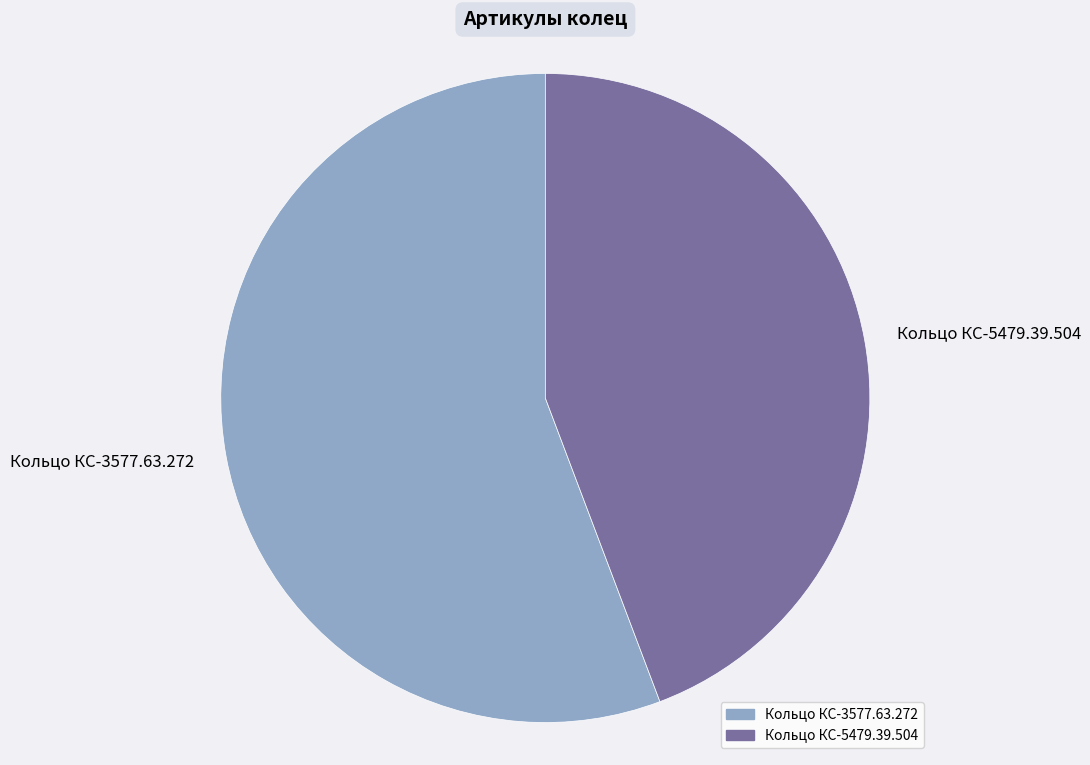

Which category has the biggest portion of the pie?

Кольцо КС-3577.63.272